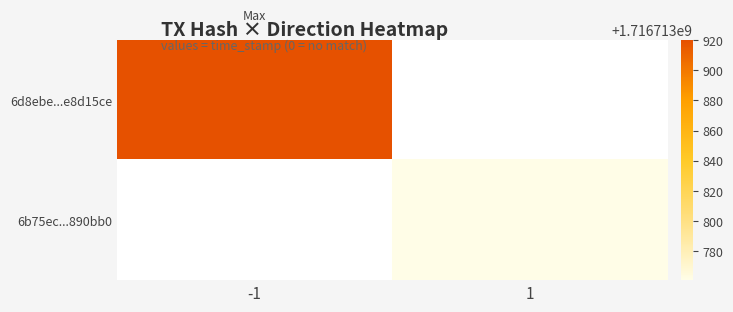

Is the value of 6b75ecb66ada62c11d73d6440693a8bbf890bb0 at time_stamp greater than the value of 6d8ebe388b4608d8f8637568fe613616e8d15ce at direction?

Yes